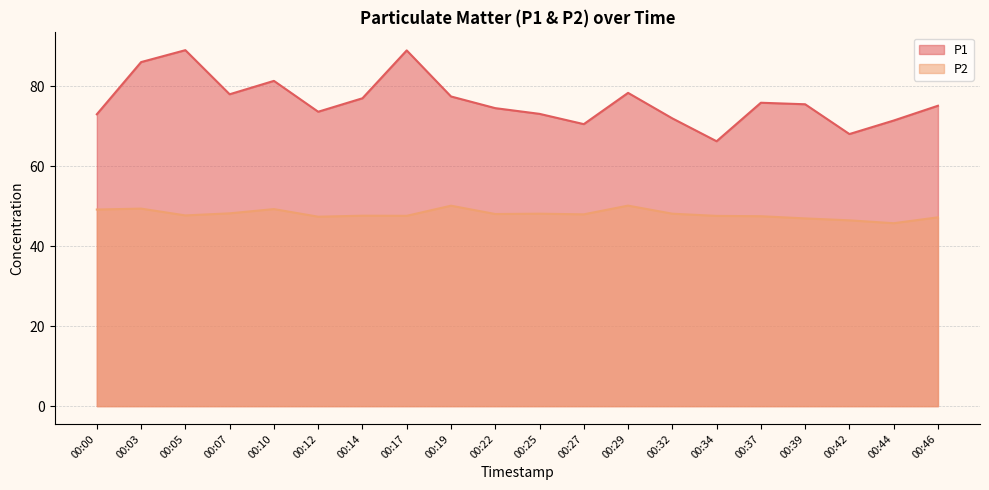

Which series has the largest range (max minus min)?

P1